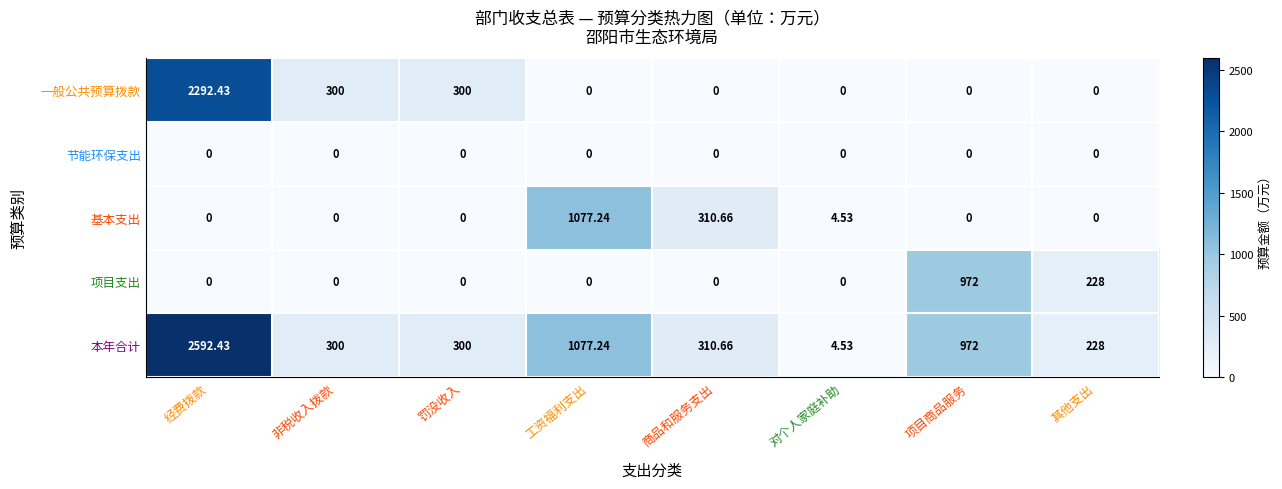

Which series has the largest total across all categories?

本年合计